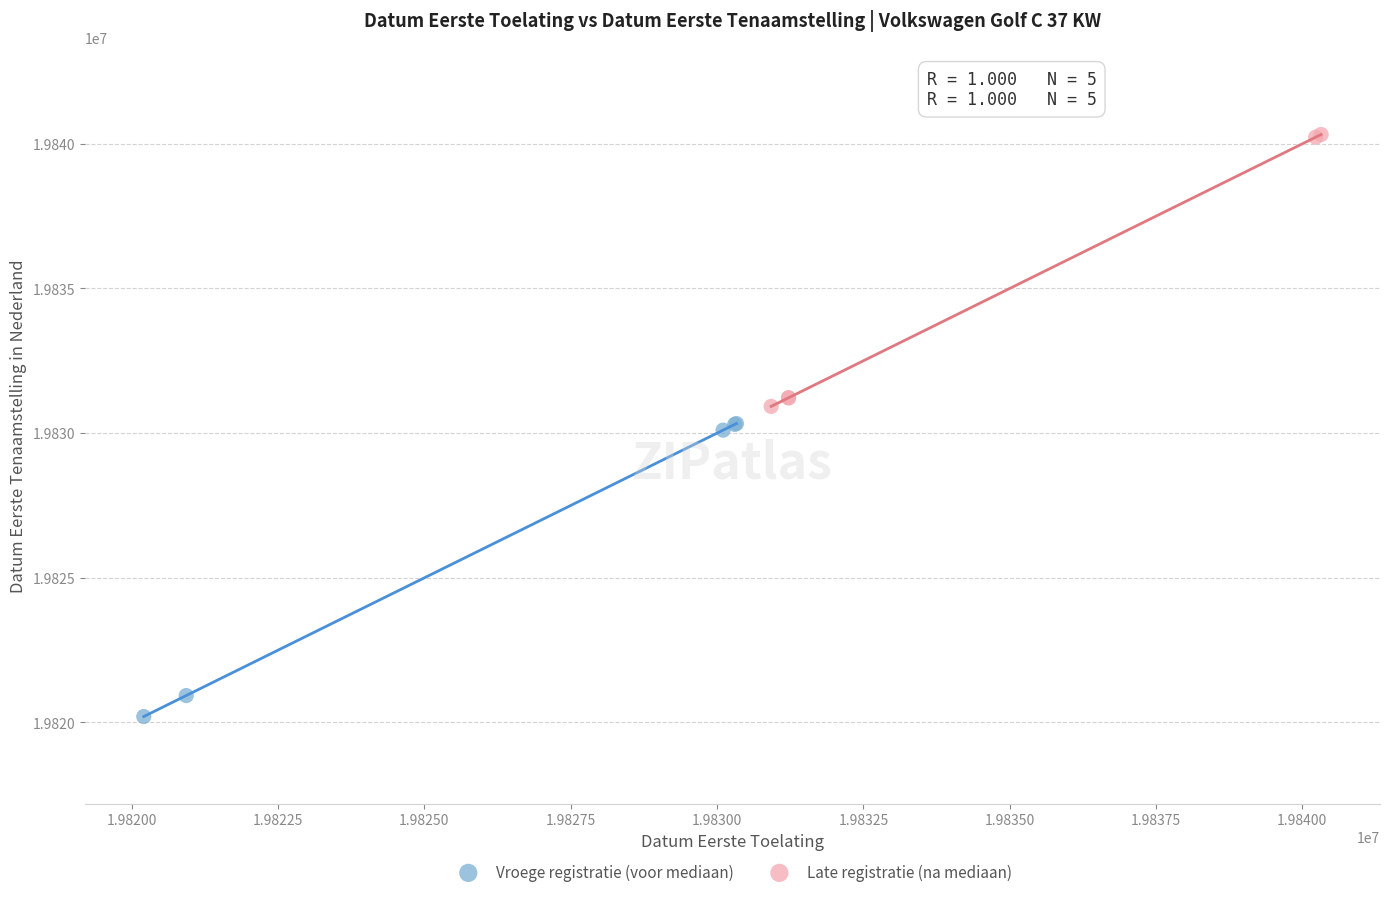

Which series contains the highest Y value?

Late registratie (na mediaan)